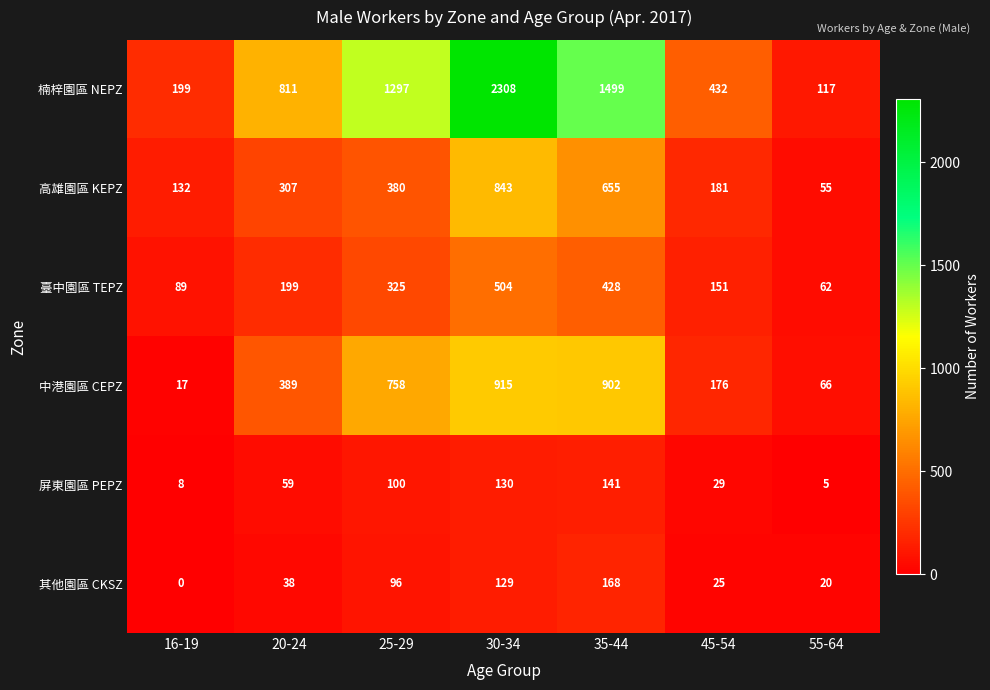

Read the 臺中園區 TEPZ value at 20-24.

199